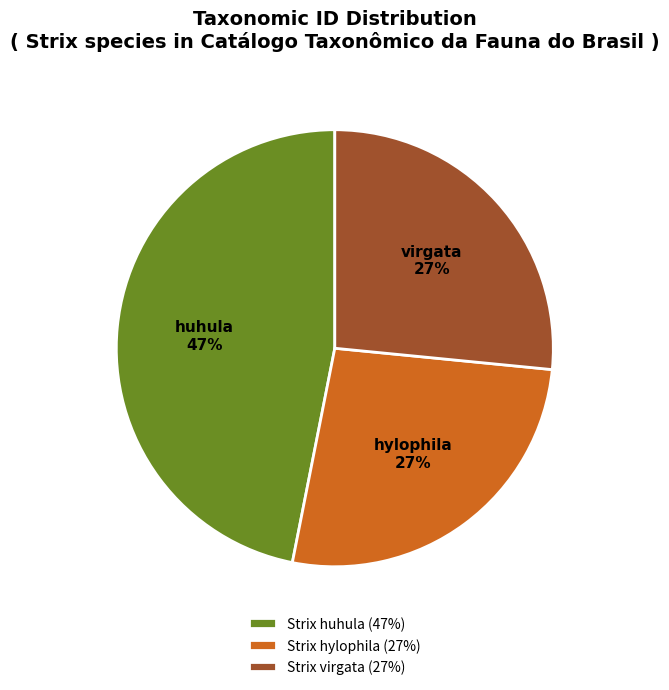

Which category has the biggest portion of the pie?

Strix huhula (47%)